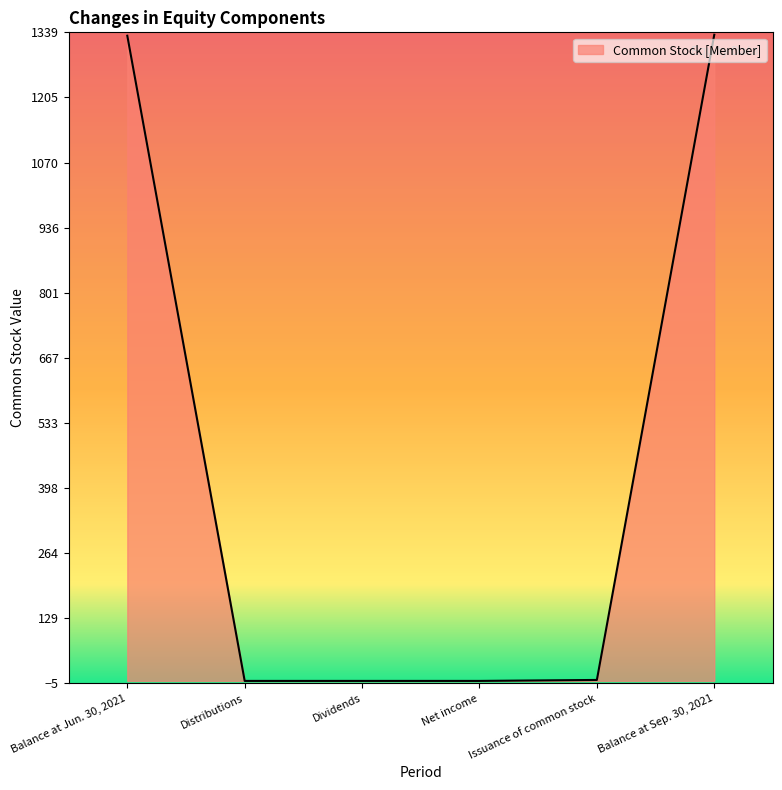

True or false: the data shows 0 at Dividends.

True